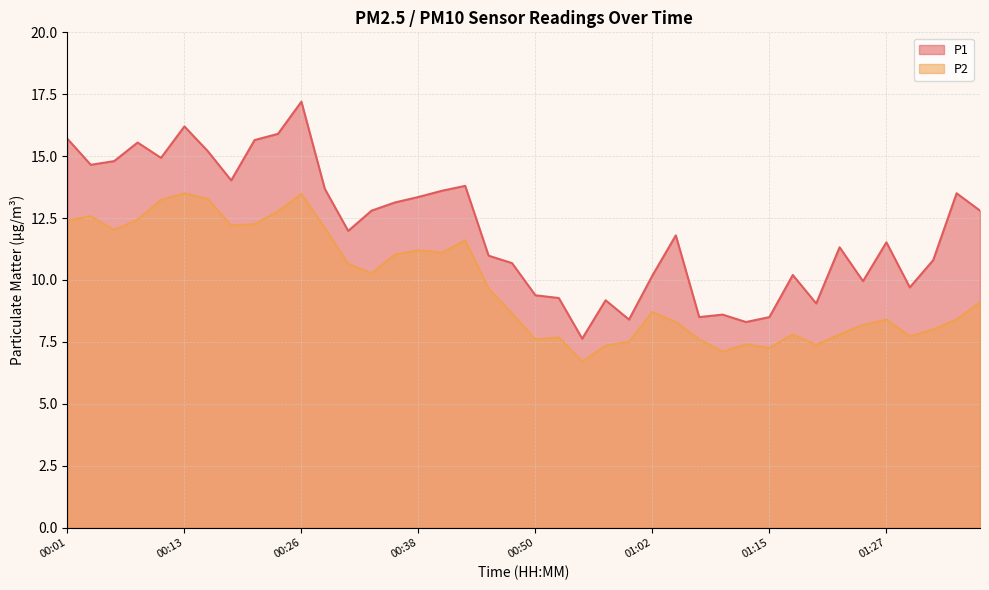

What is the difference between the maximum and minimum values in the P2 series?

6.8